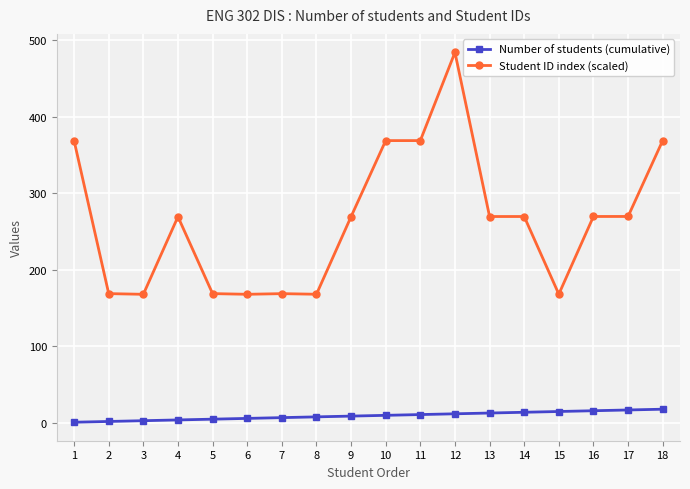

True or false: Student ID index (scaled) and Number of students (cumulative) intersect in this chart.

False